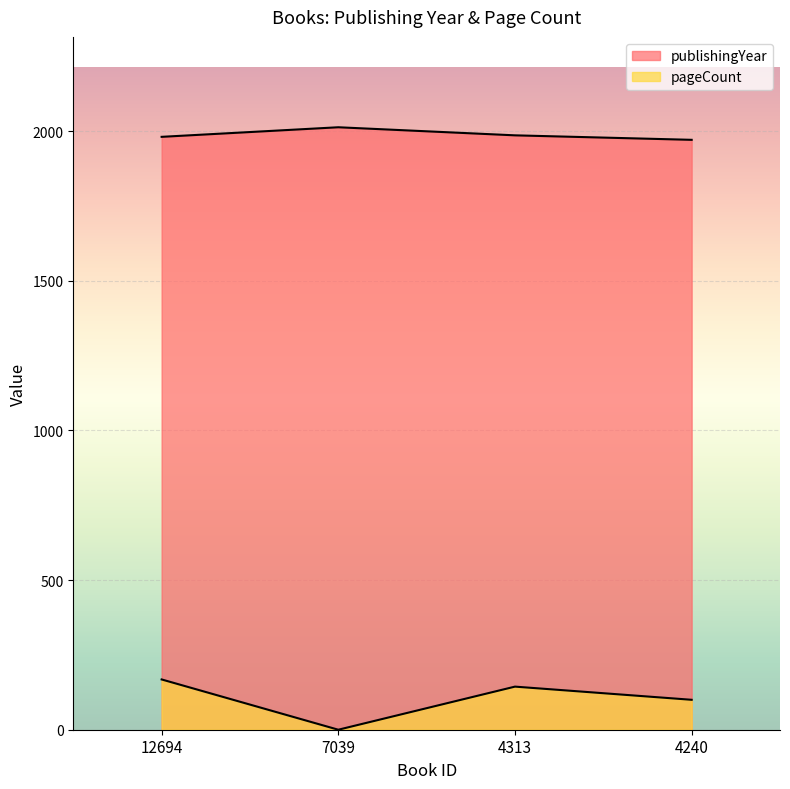

What is the total value across all series at 4313?

2130